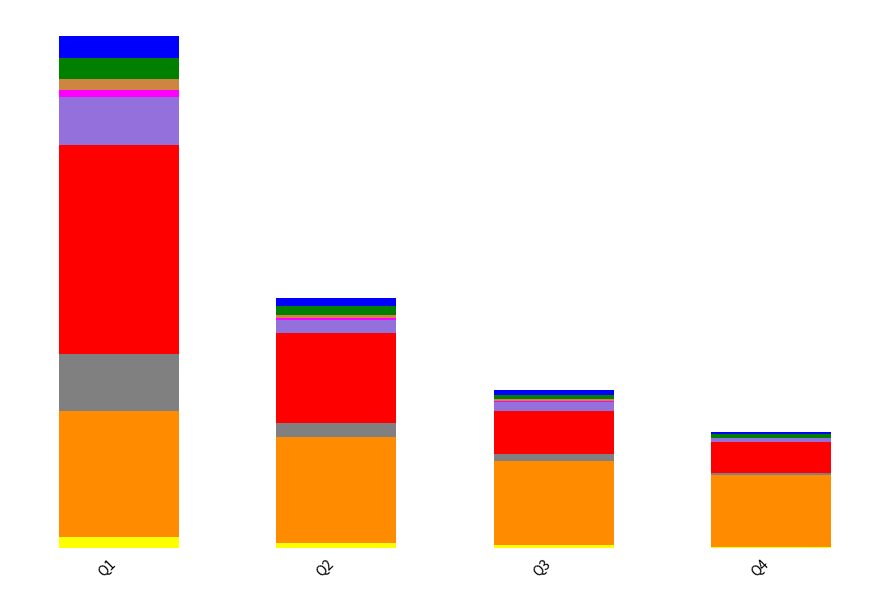

Which has a higher value, Q1 or Q2?

Q1